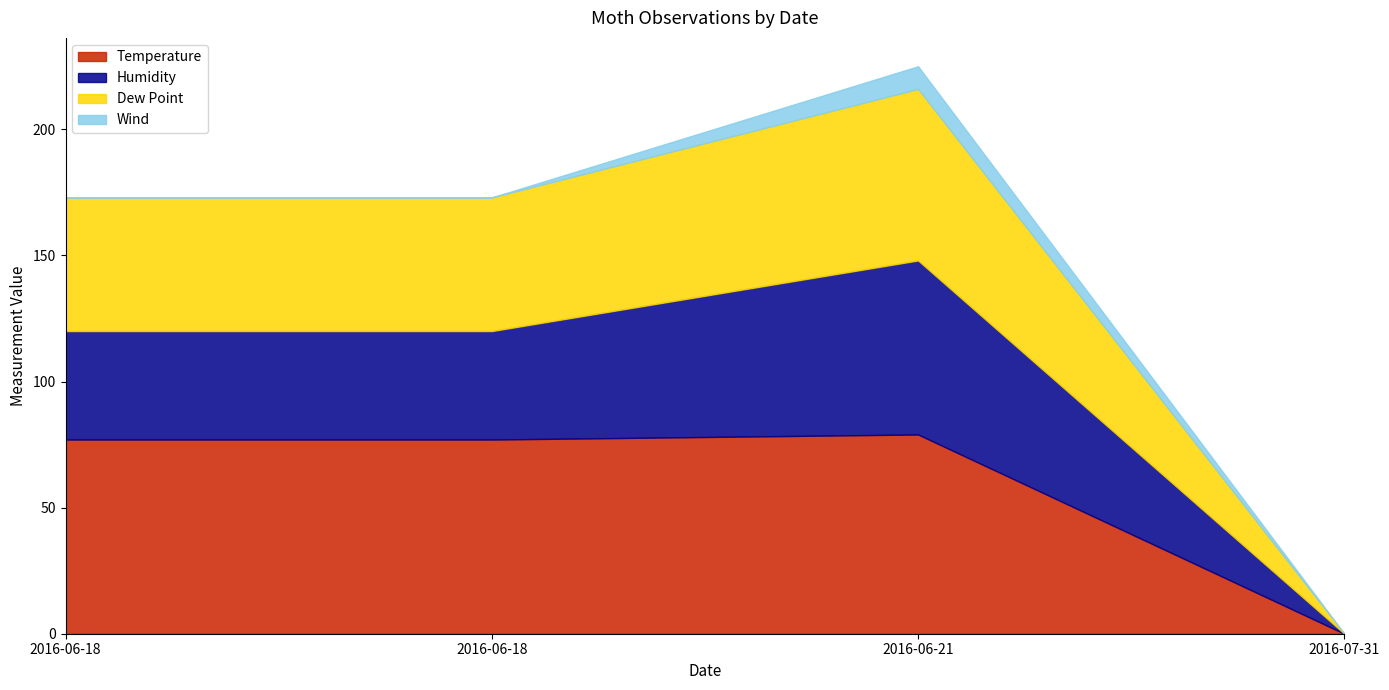

What is the difference between the Humidity values at 2016-06-21 and 2016-06-18?

26